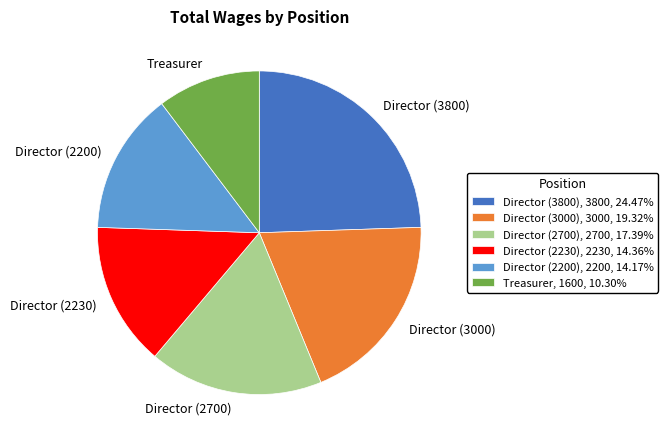

Does Director (3000) represent more than half of the total?

No